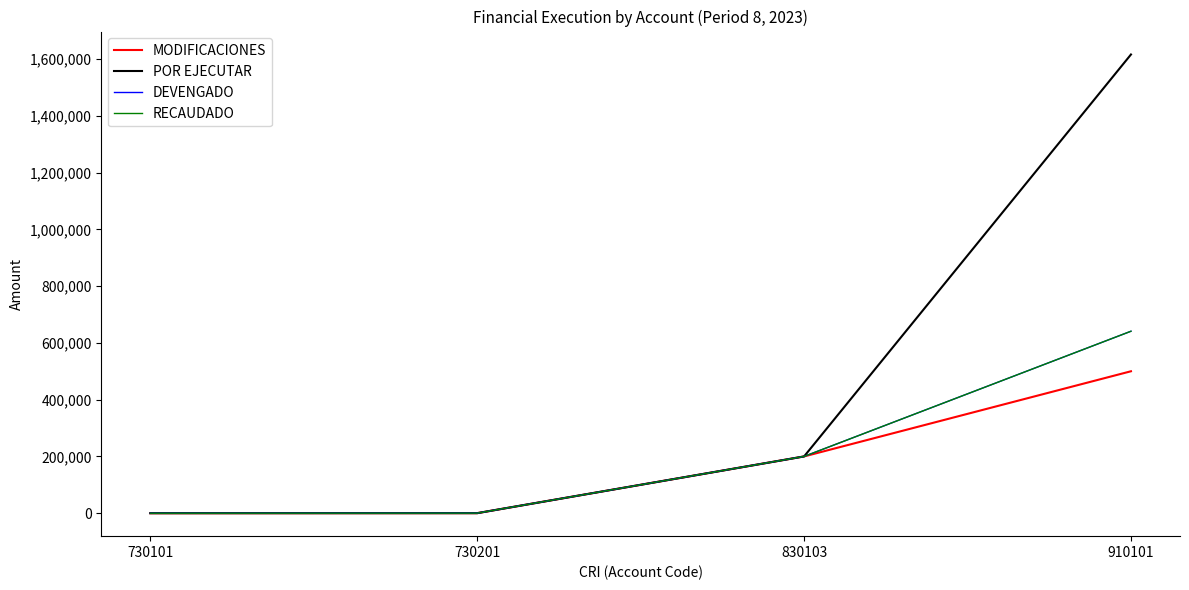

How many lines are shown in the chart?

4